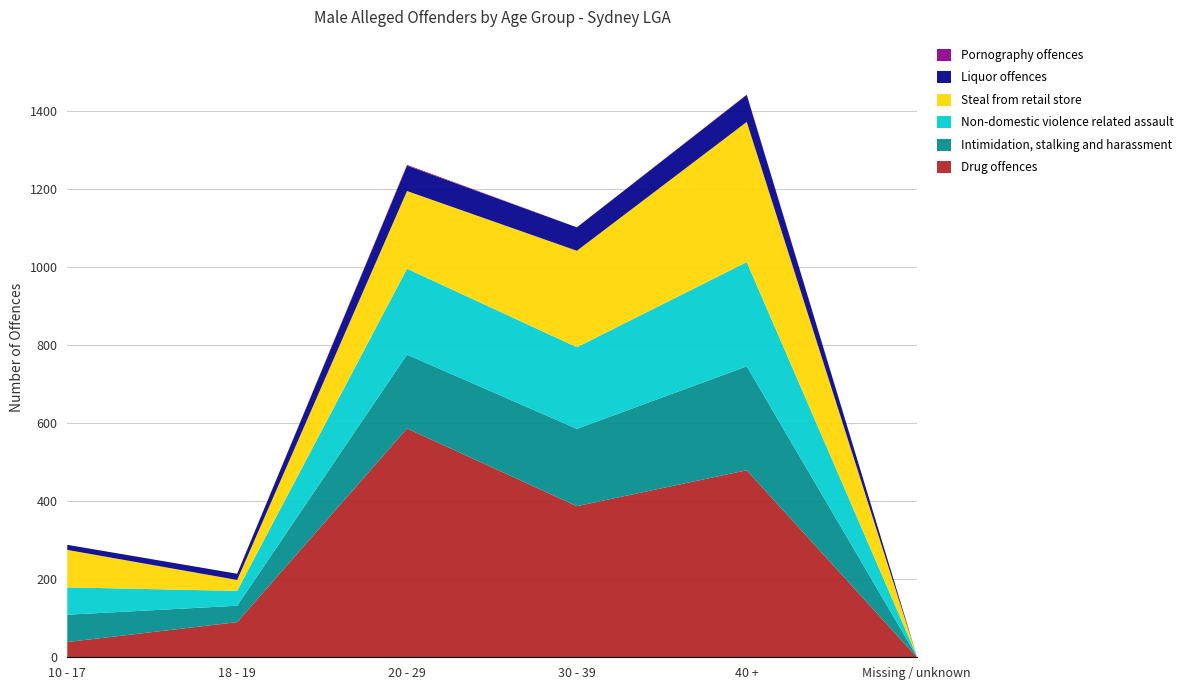

Reading right to left, transcribe all the data shown in this chart.

Drug offences: Total=1582	Missing / unknown=1	40 +=479	30 - 39=387	20 - 29=586	18 - 19=90	10 - 17=39
Intimidation, stalking and harassment: Total=767	Missing / unknown=2	40 +=266	30 - 39=198	20 - 29=189	18 - 19=42	10 - 17=70
Non-domestic violence related assault: Total=806	Missing / unknown=2	40 +=267	30 - 39=209	20 - 29=220	18 - 19=38	10 - 17=70
Steal from retail store: Total=929	Missing / unknown=0	40 +=359	30 - 39=247	20 - 29=199	18 - 19=28	10 - 17=96
Liquor offences: Total=223	Missing / unknown=0	40 +=69	30 - 39=60	20 - 29=65	18 - 19=16	10 - 17=13
Pornography offences: Total=3	Missing / unknown=0	40 +=1	30 - 39=0	20 - 29=2	18 - 19=0	10 - 17=0